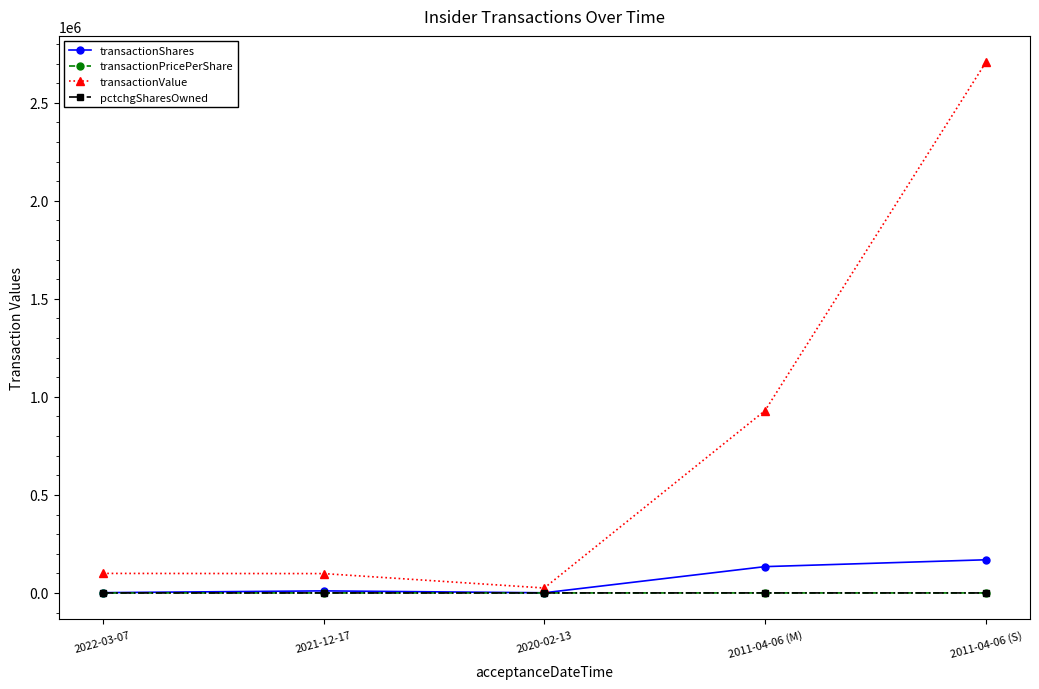

Between 2021-12-17 and 2011-04-06 (S), which series saw the biggest shift?

transactionValue